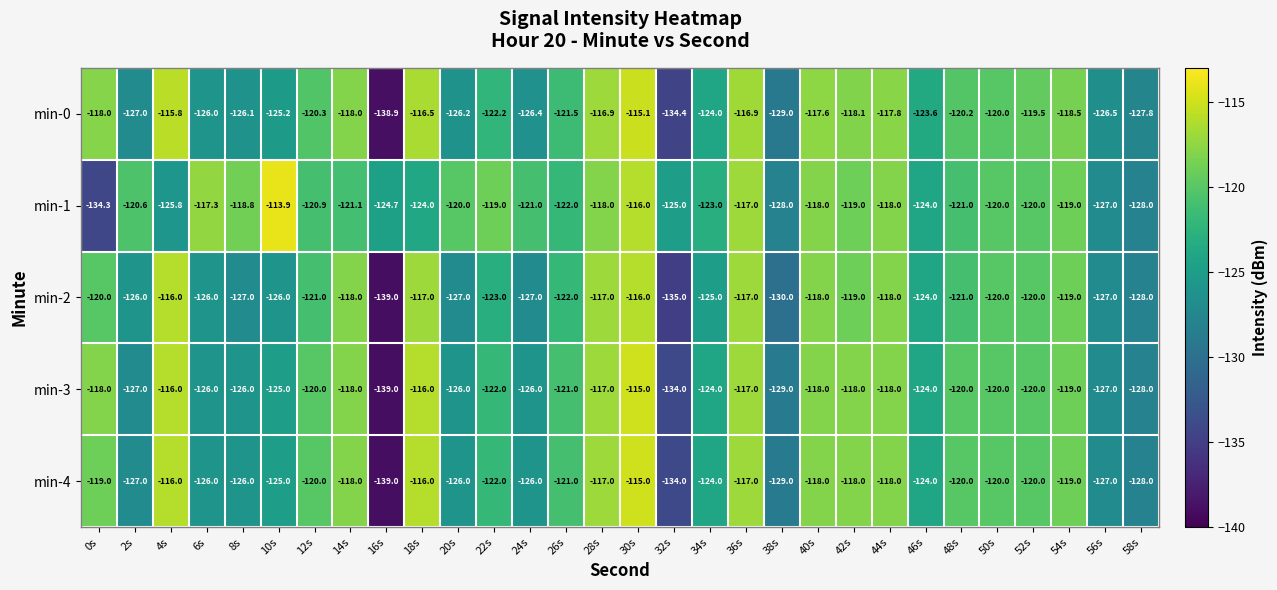

How many values in the min-3 series exceed -120?

11